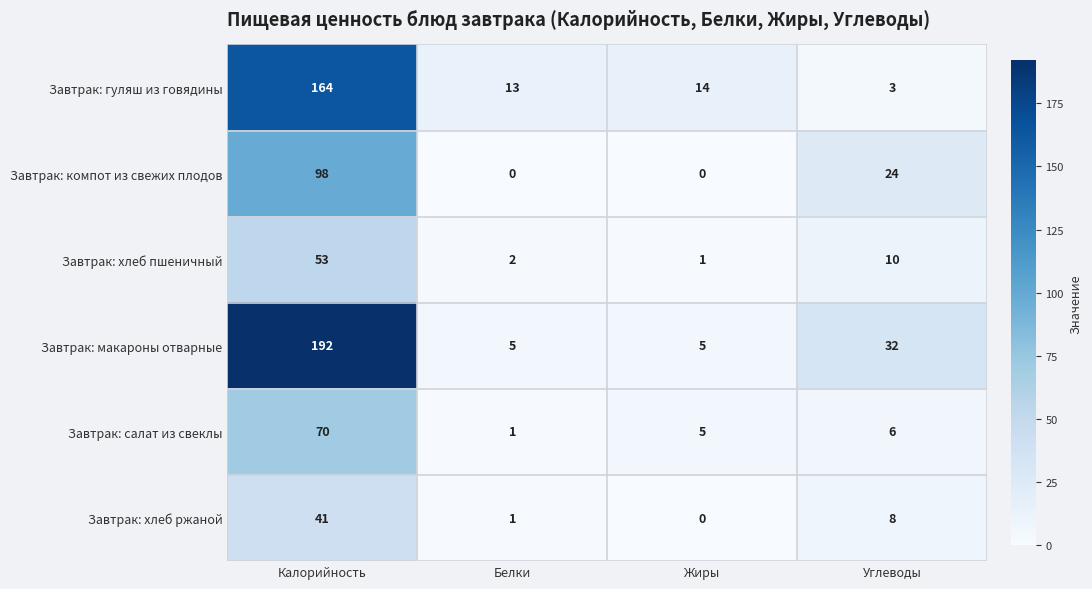

What is the total value across all series at Жиры?

25